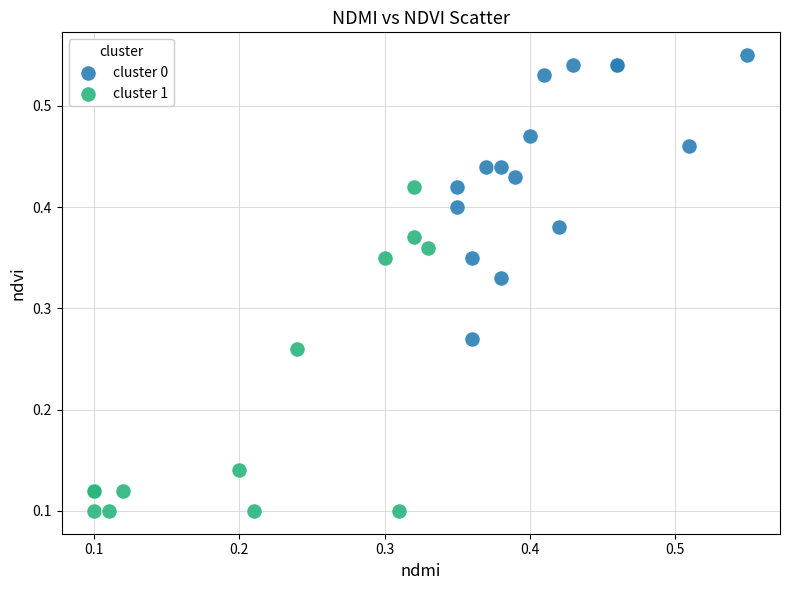

Which series reaches the maximum Y coordinate?

cluster 0